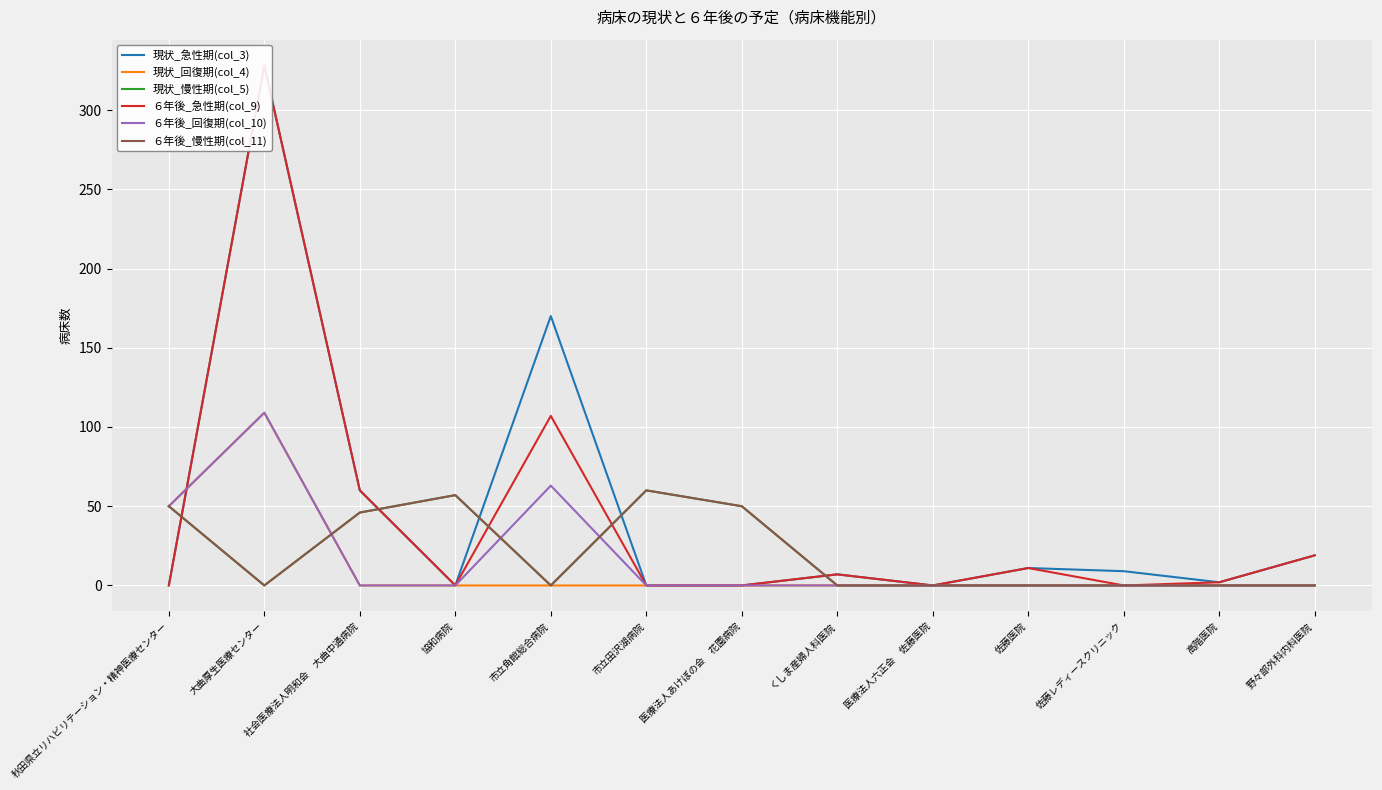

How many values in the ６年後_急性期(col_9) series are below 2?

6